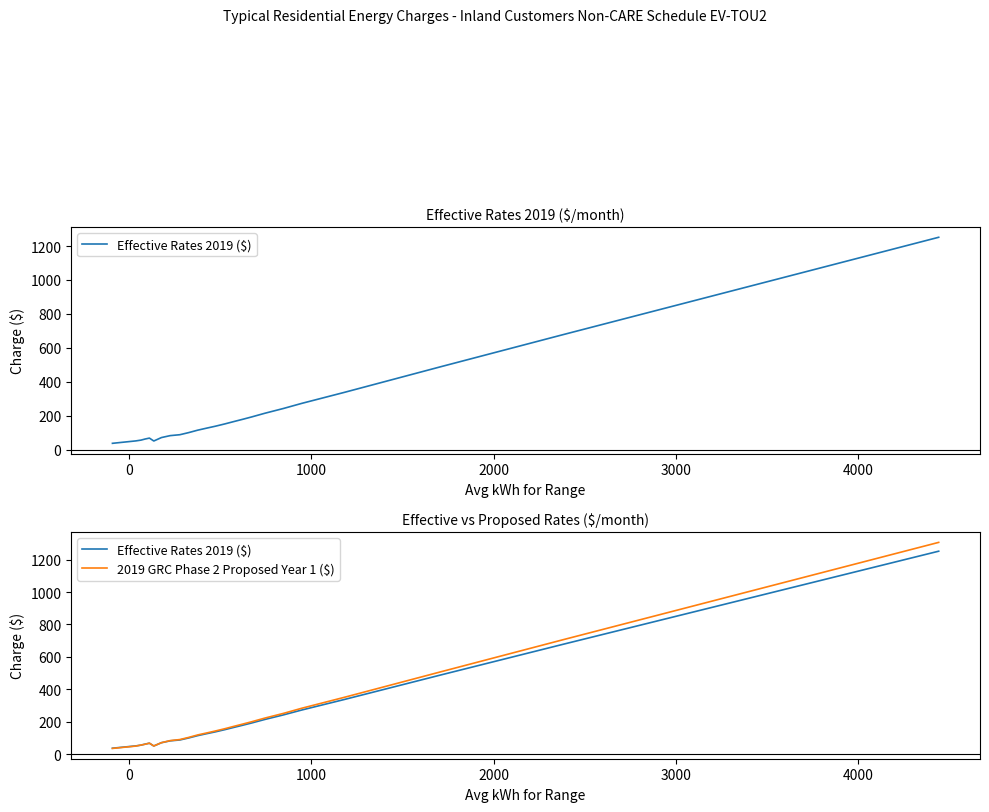

Is this an area chart (filled region under the line)?

No